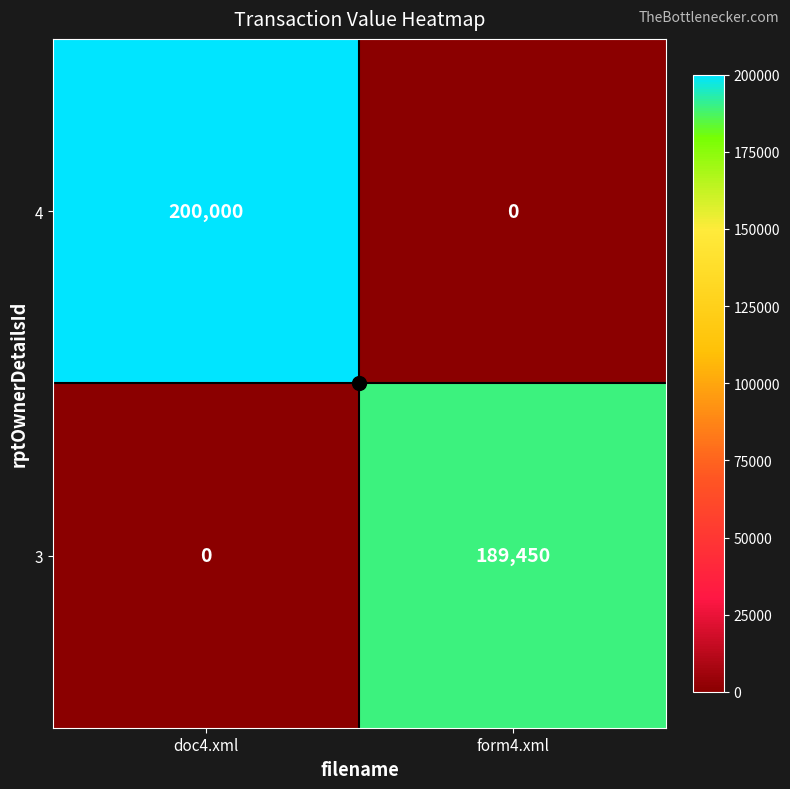

Is it true that 3 equals 189450 at form4.xml?

True